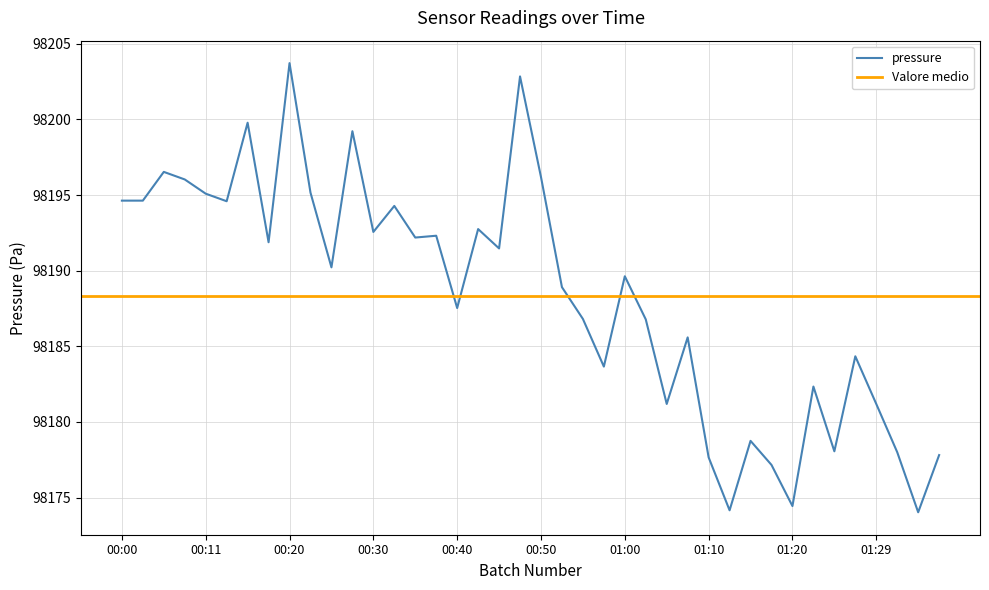

Which category has the lowest value across all series?

01:34